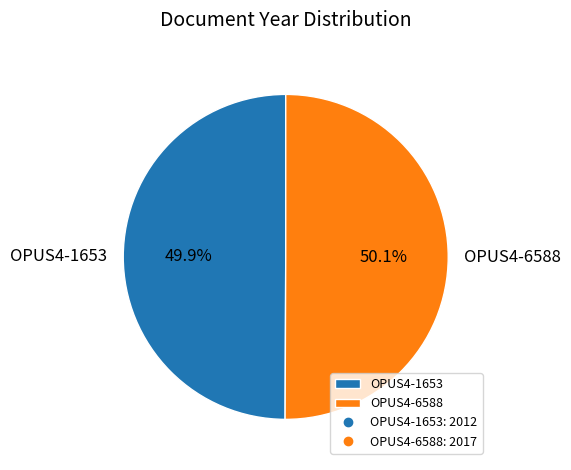

Do OPUS4-6588 and OPUS4-1653 together represent more than half of the pie?

Yes